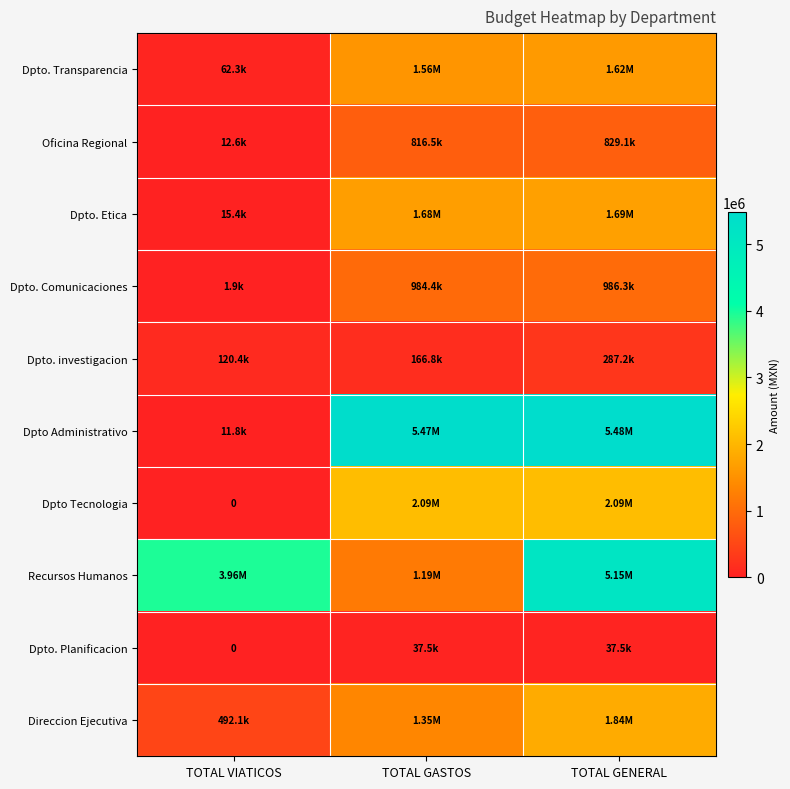

List the labels in order of Dpto. Planificacion value, largest first.

TOTAL GASTOS, TOTAL GENERAL, TOTAL VIATICOS